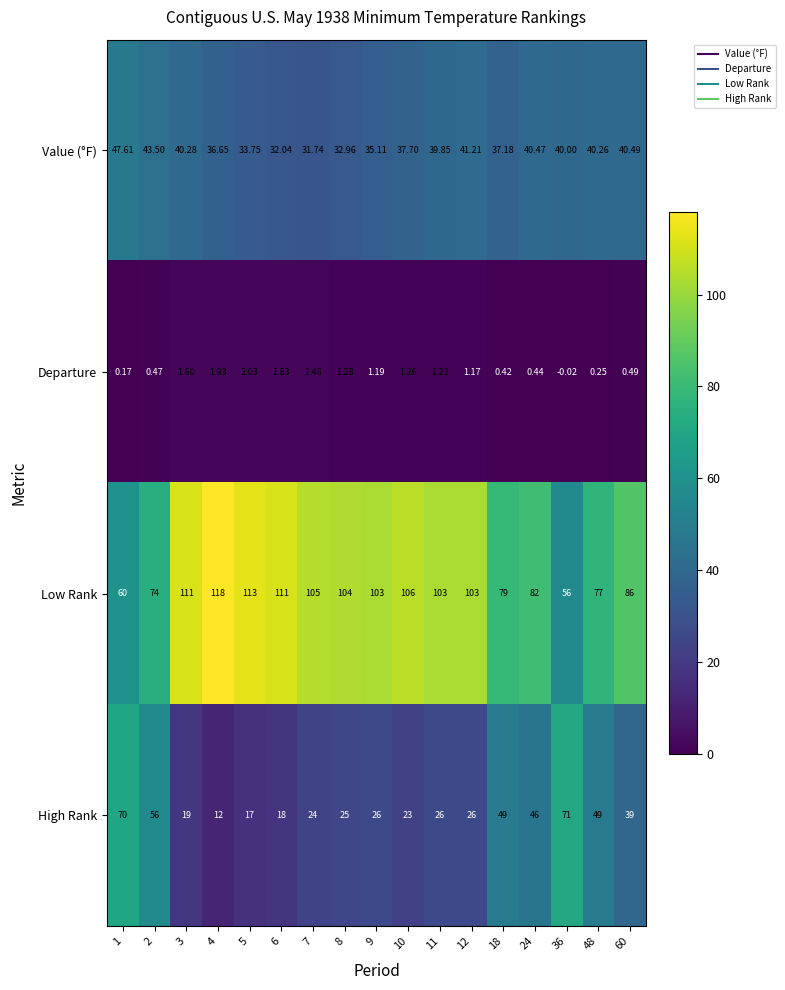

Rank the series by their maximum value, from lowest to highest.

Departure, Value (°F), High Rank, Low Rank